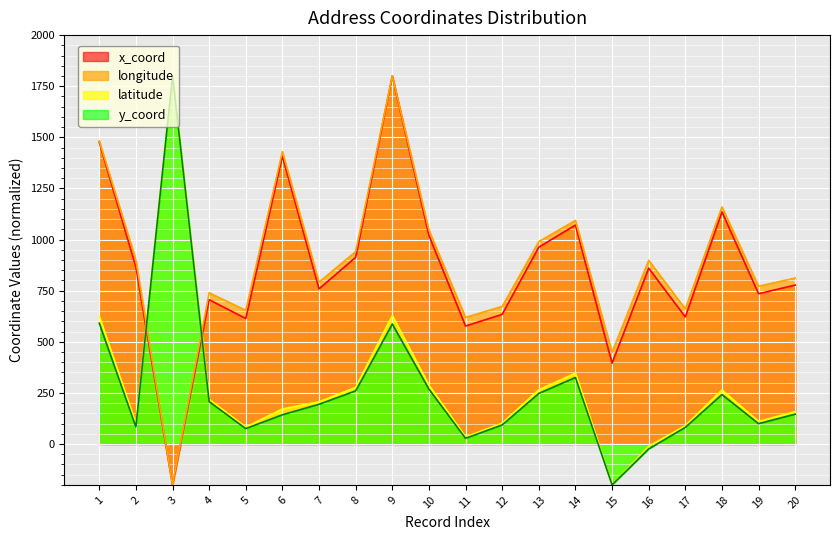

The value of latitude at 1 is 981.5. True or false?

False